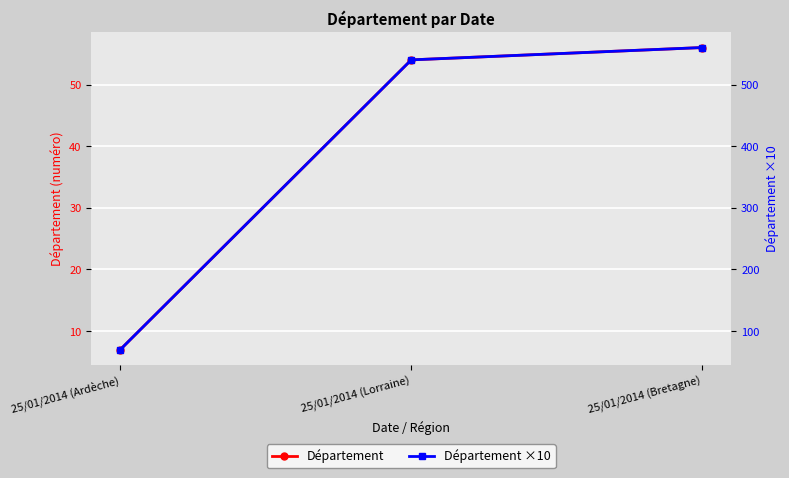

Which category has the lowest value across all series?

25/01/2014 (Ardèche)